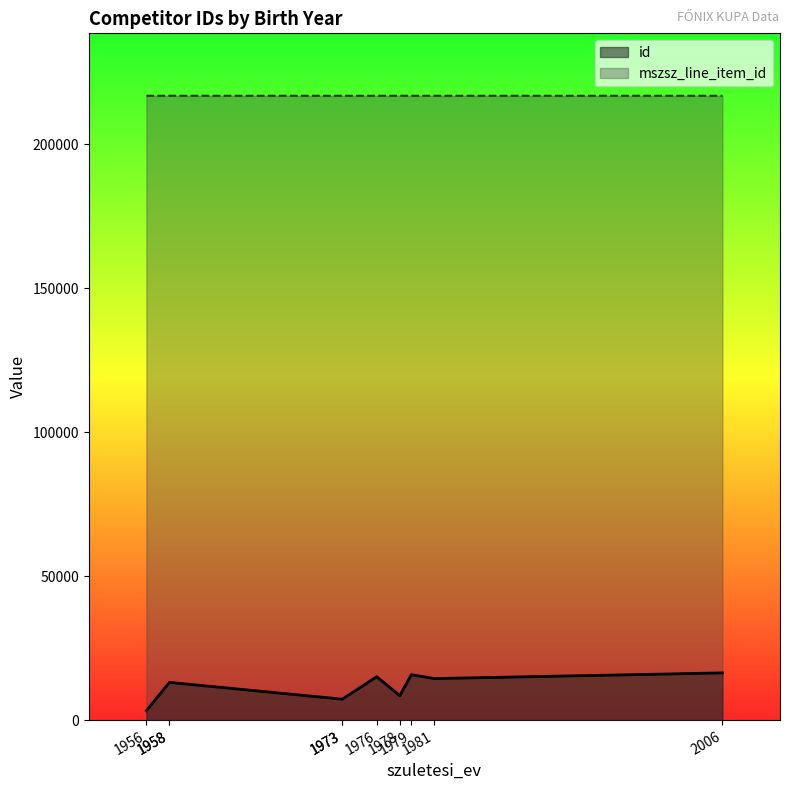

What is the minimum value shown in the chart?

3254